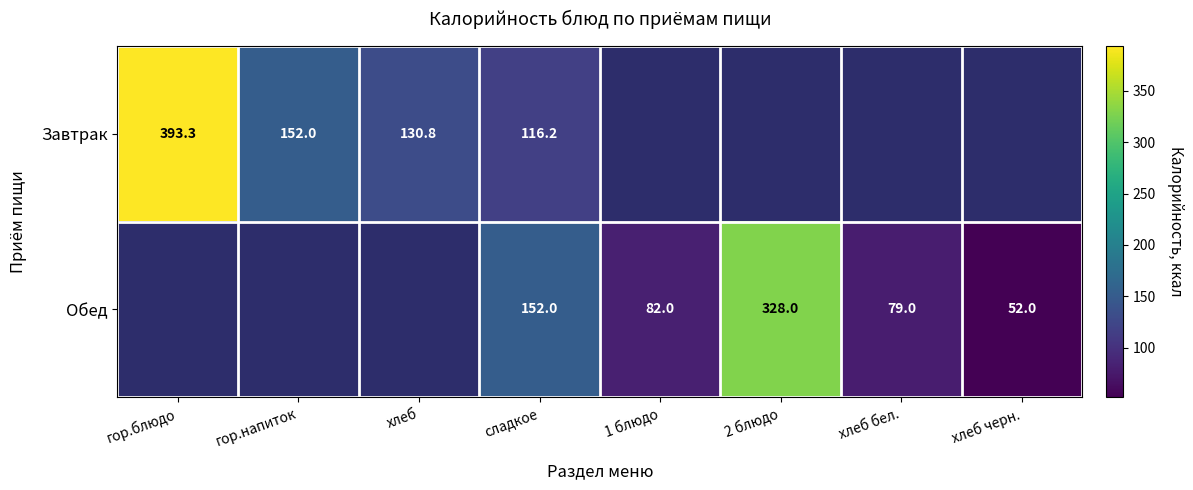

The Завтрак series shows 130.8 at хлеб. True or false?

True